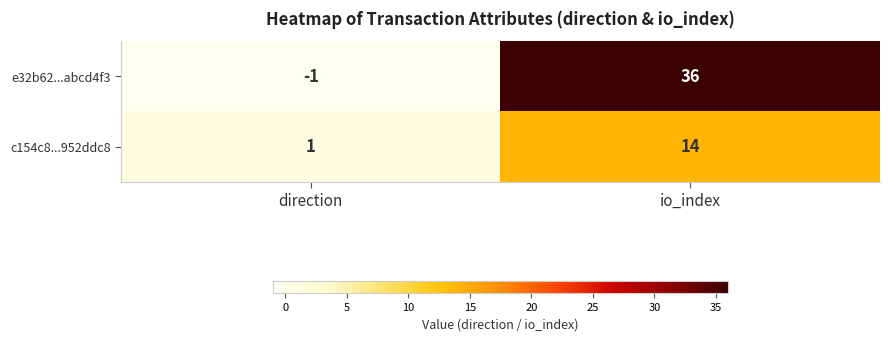

The e32b62...abcd4f3 series shows -1 at direction. True or false?

True